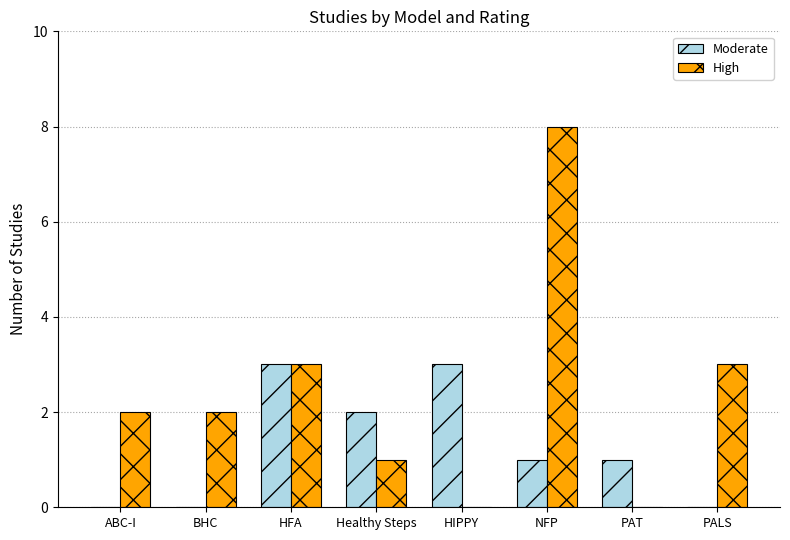

Reading right to left, extract all data points from this chart.

Moderate: 0	1	1	3	2	3	0	0
High: 3	0	8	0	1	3	2	2